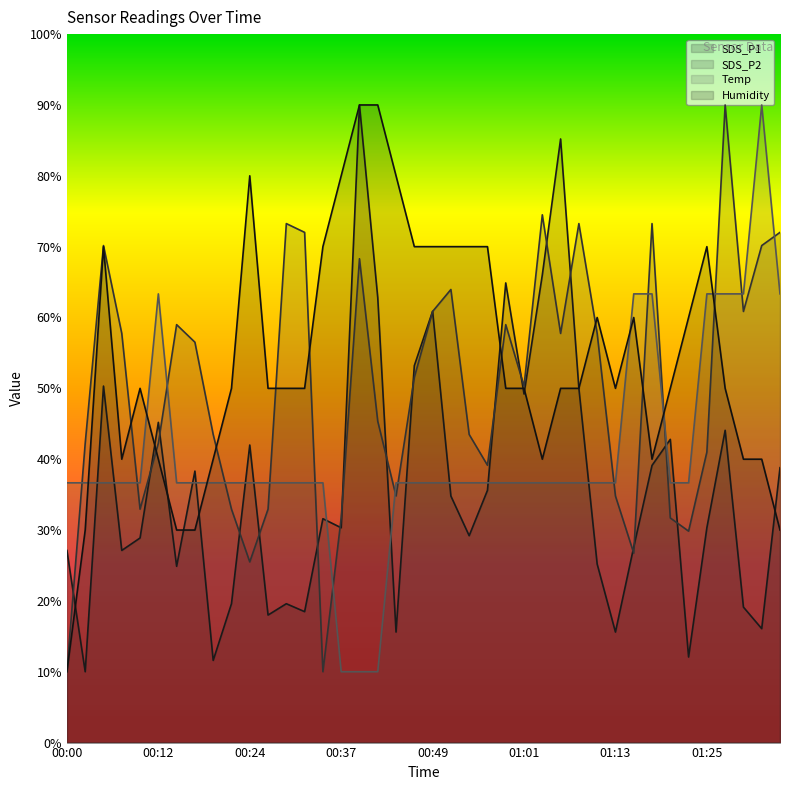

Which has a higher value, 00:59 or 00:05?

00:59